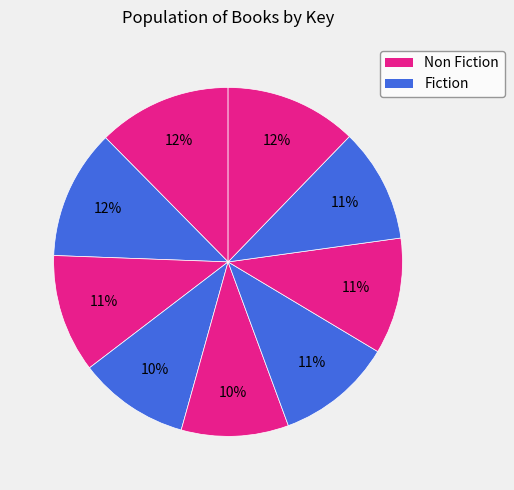

Is there a majority slice in this chart?

No